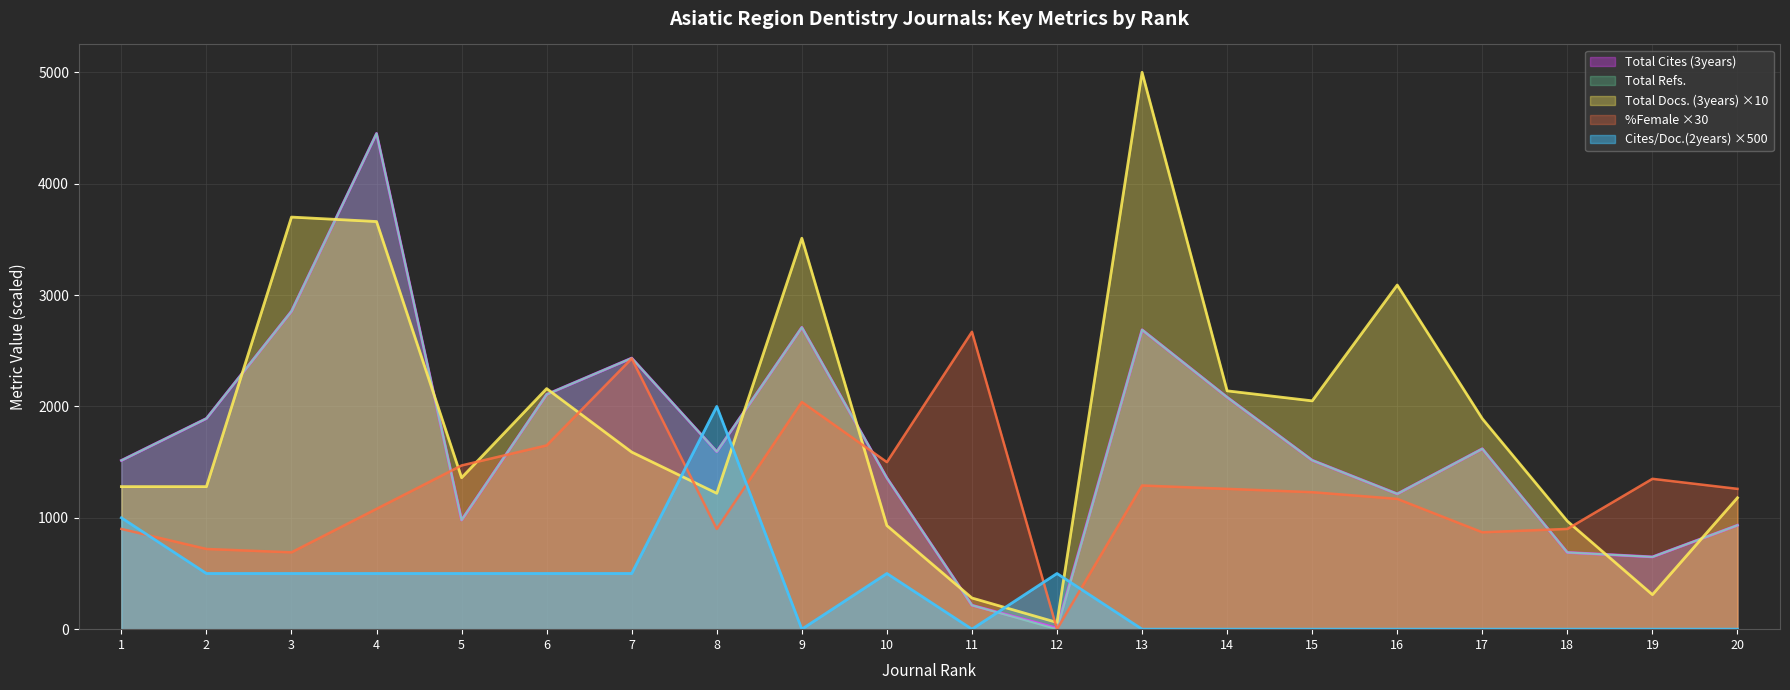

Rank the series at 15 from highest to lowest value.

Total Docs. (3years), Total Cites (3years), Total Refs., %Female, Cites / Doc. (2years)